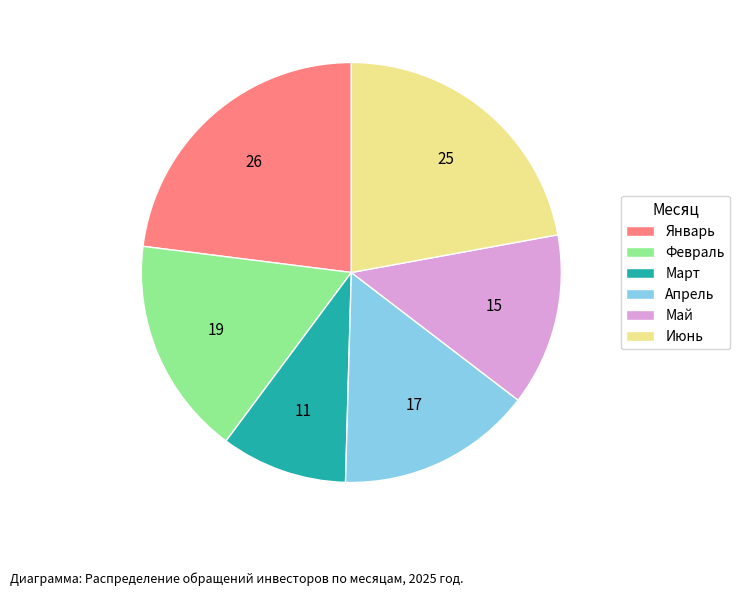

Does Февраль account for over 50% of the chart?

No